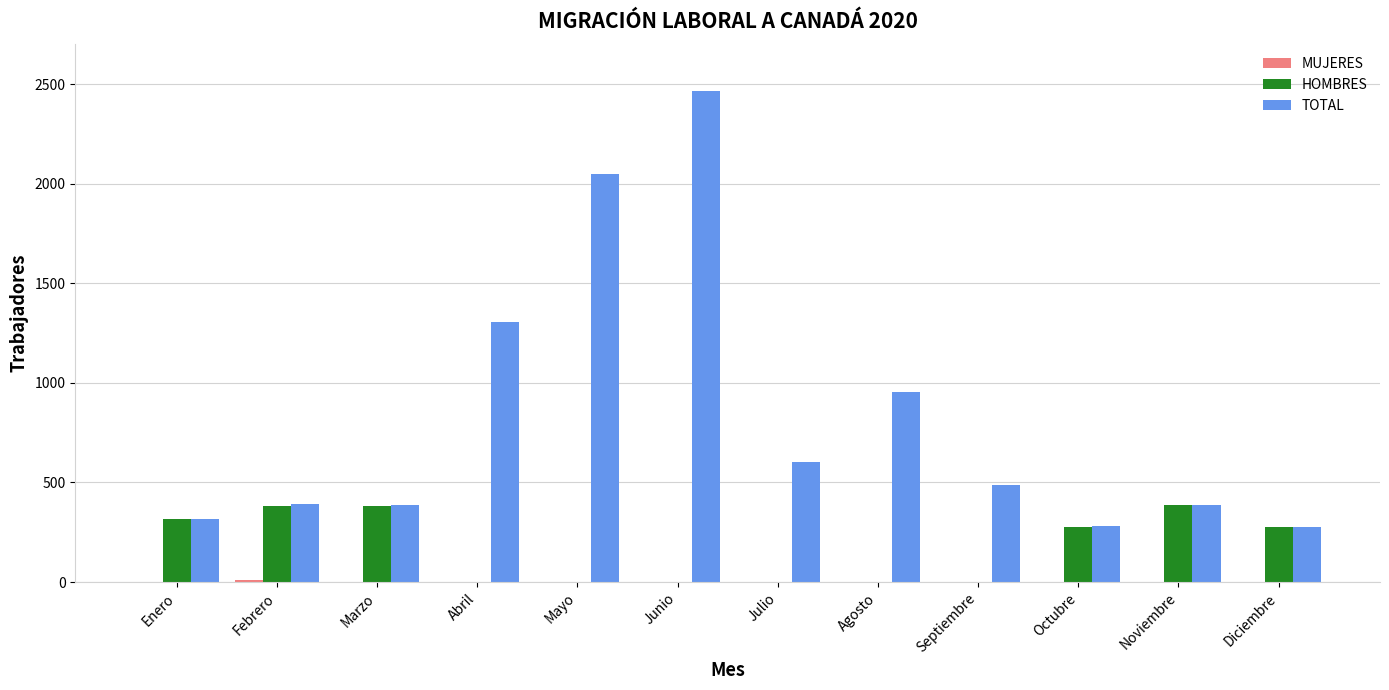

Which label corresponds to the largest value in the chart?

Junio